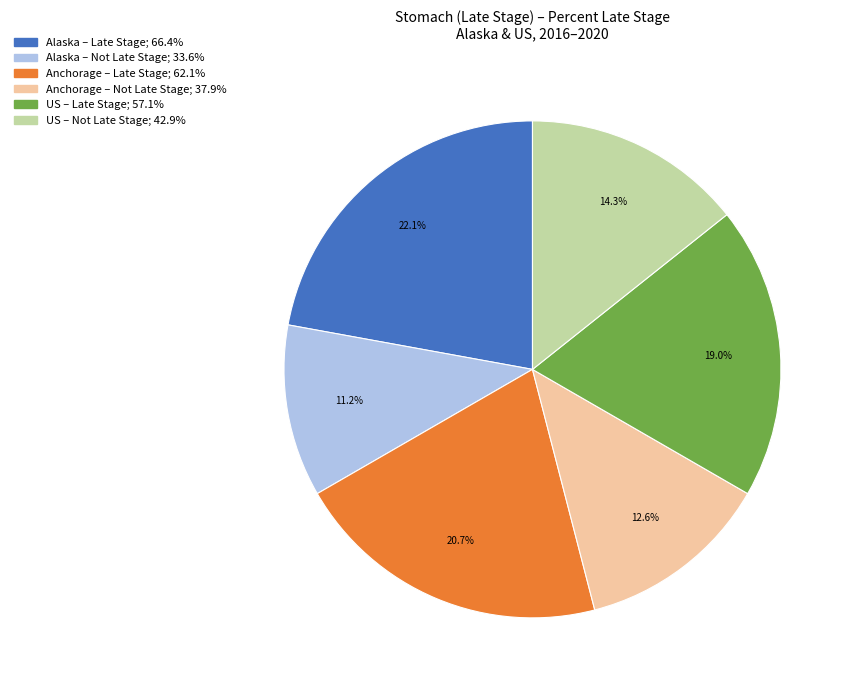

Is there a majority slice in this chart?

No